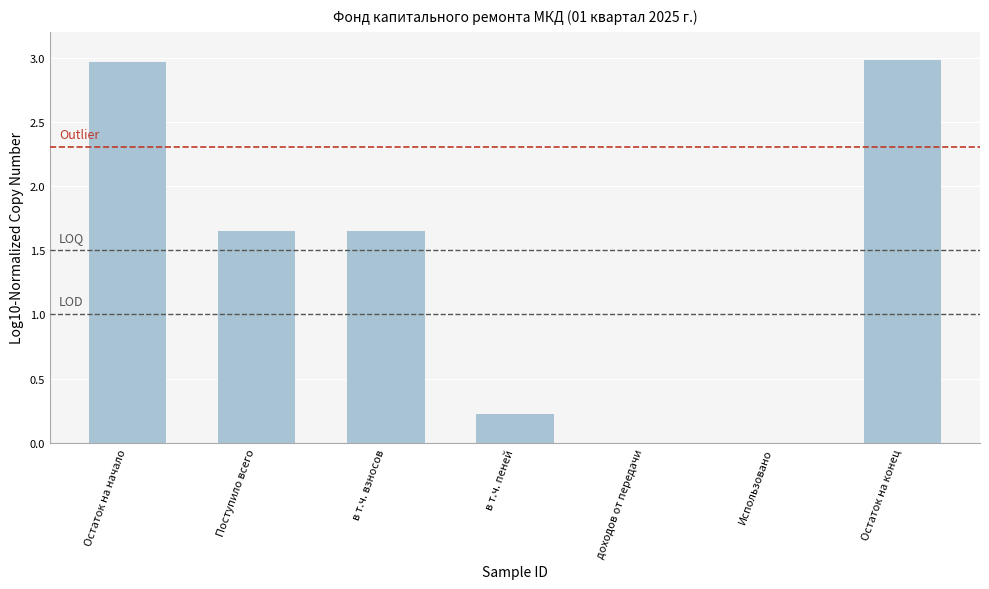

Where does the data first go above 1?

Остаток на начало